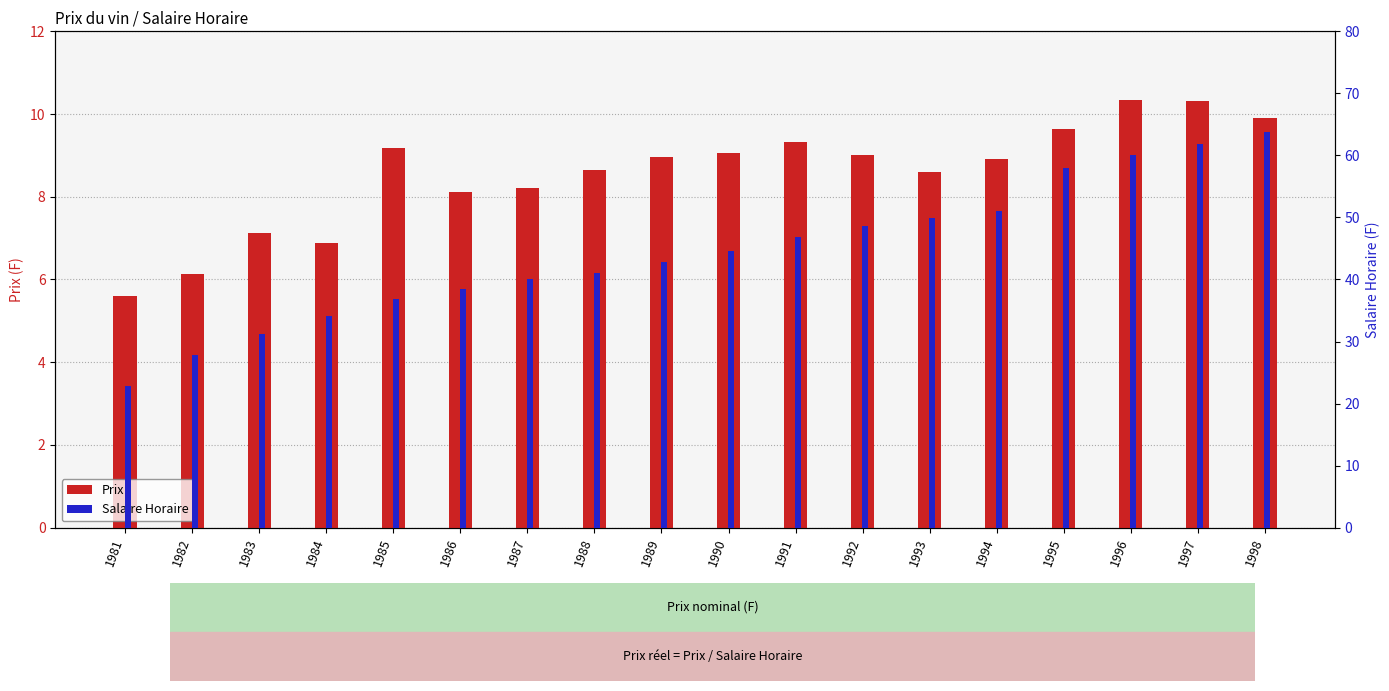

True or false: Salaire Horaire has a value of 21.0 at 1985.

False